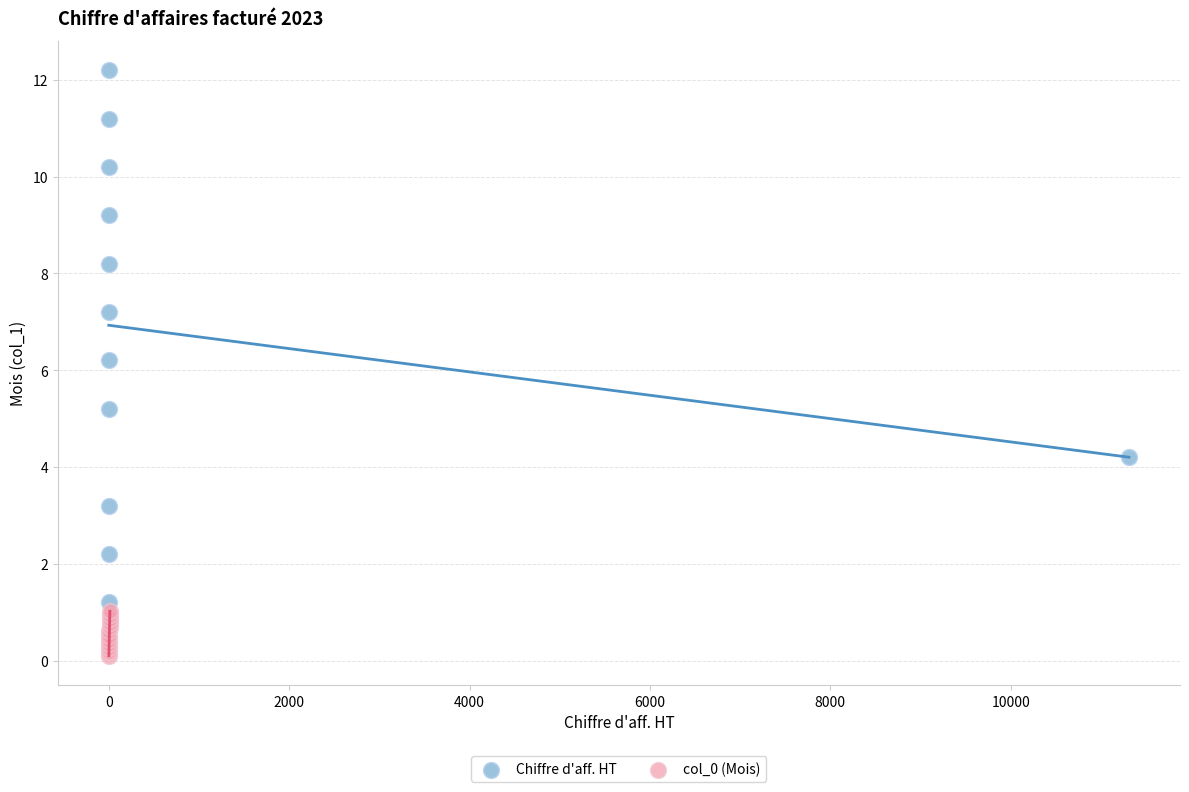

What are all the series names shown in the legend?

Chiffre d'aff. HT, col_0 (Mois)